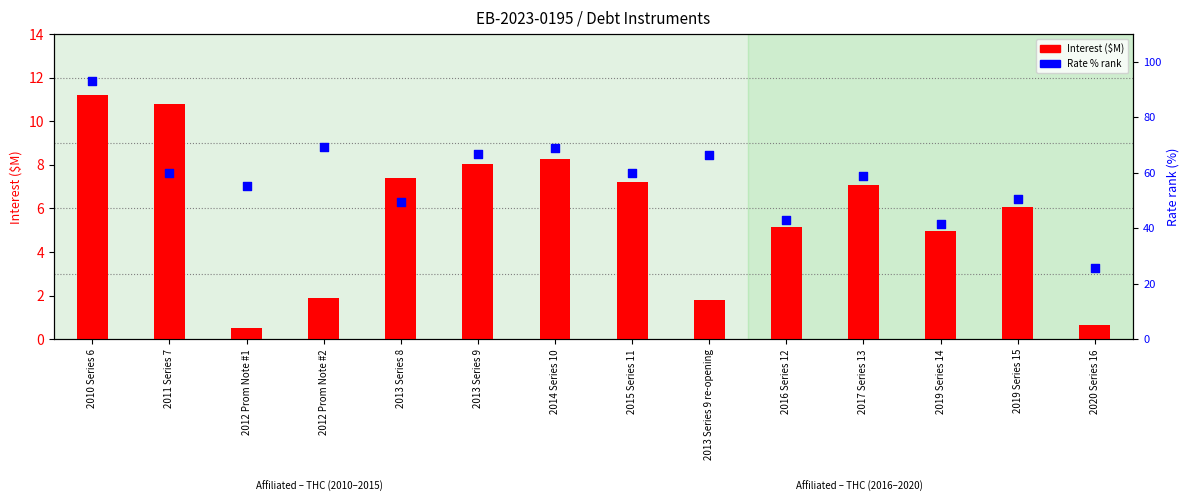

At how many categories does at least one series exceed 52?

9